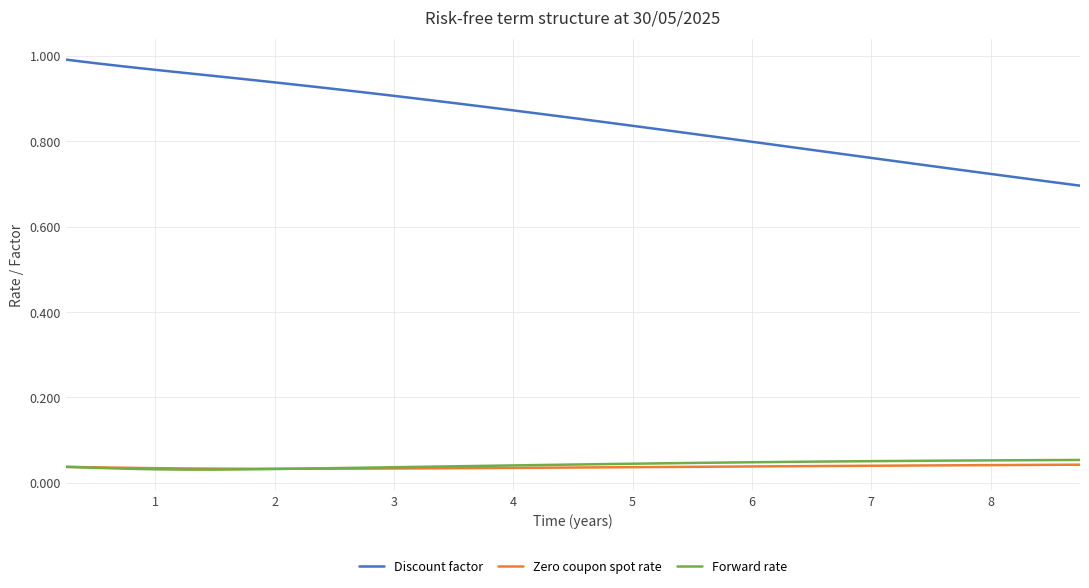

What are all the series names shown in the legend?

Discount factor, Zero coupon spot rate, Forward rate